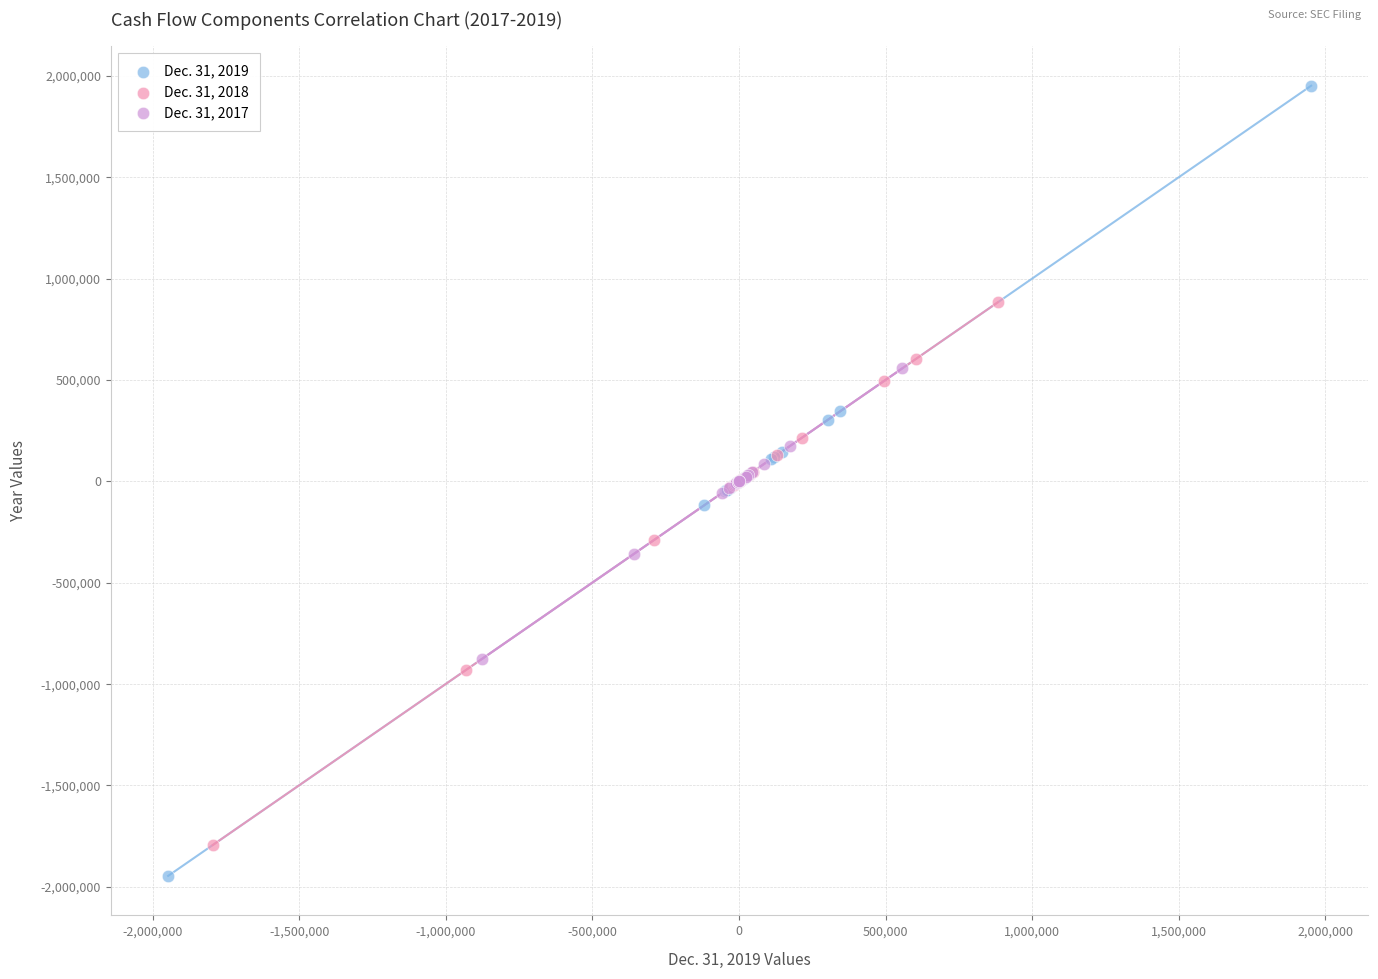

Which series has the widest spread of Y values?

Dec. 31, 2019